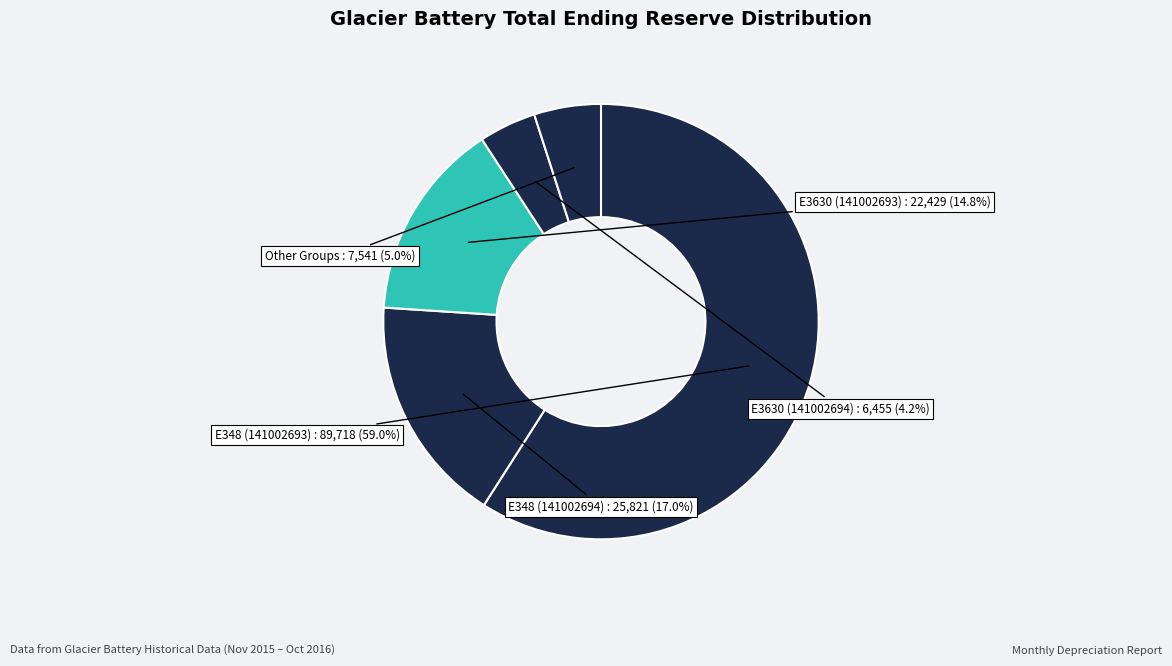

What is the ratio of the value at E348 (141002694) to the value at Other Groups?

3.4